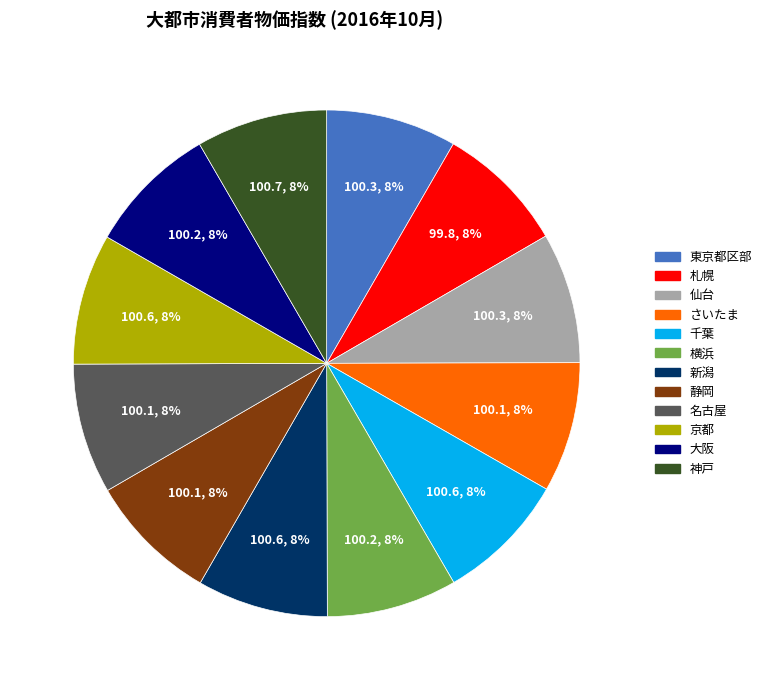

To the nearest percent, what percentage of the pie is さいたま?

8%